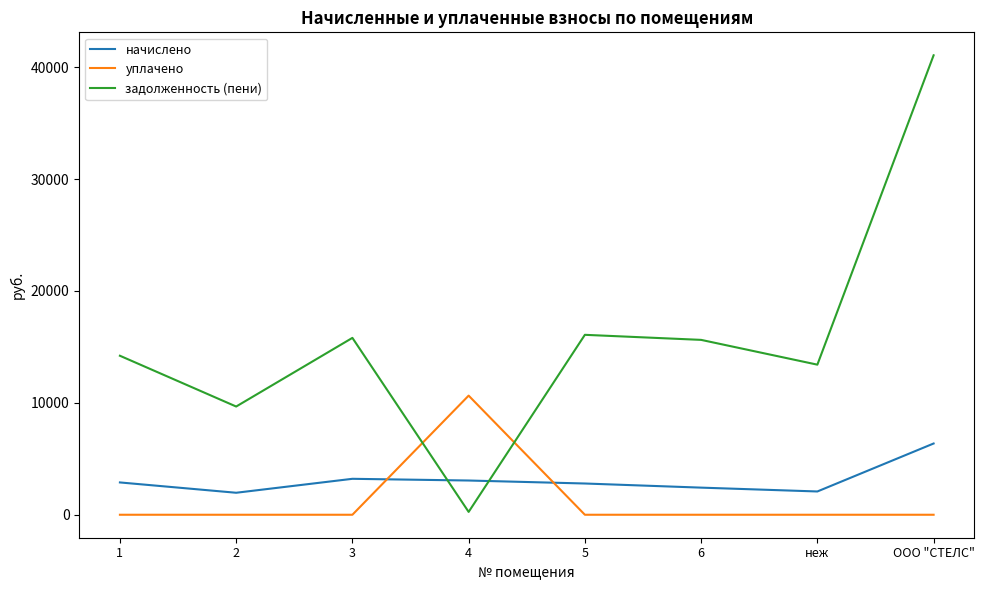

True or false: задолженность (пени) and уплачено cross at least once.

True